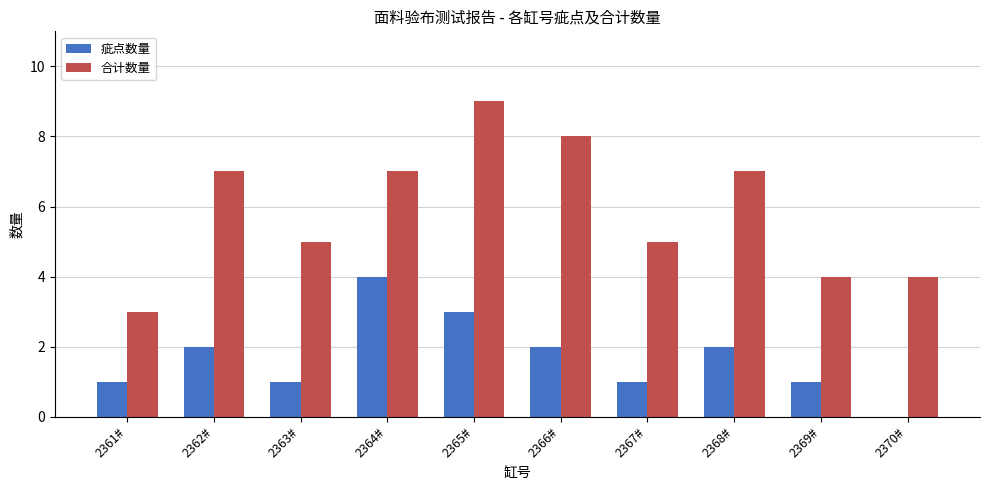

Are the bars horizontal?

No